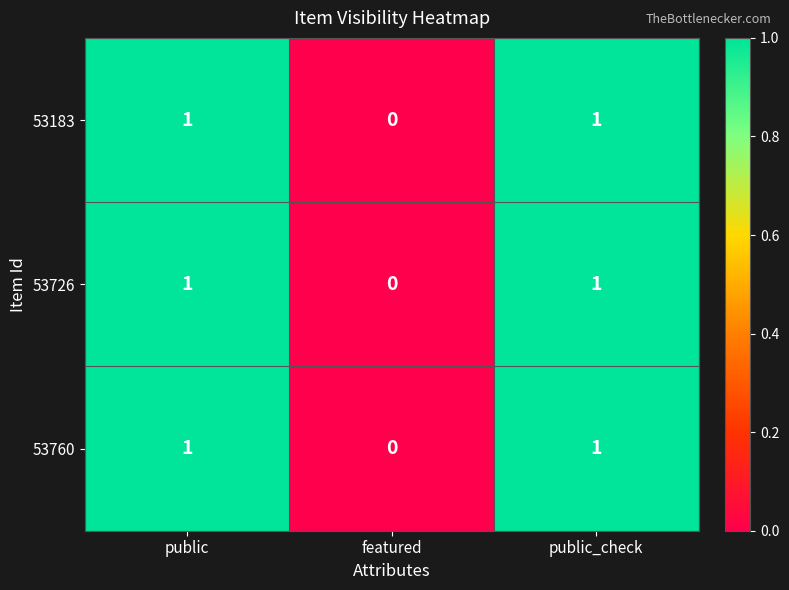

What is the total value across all series at public?

3